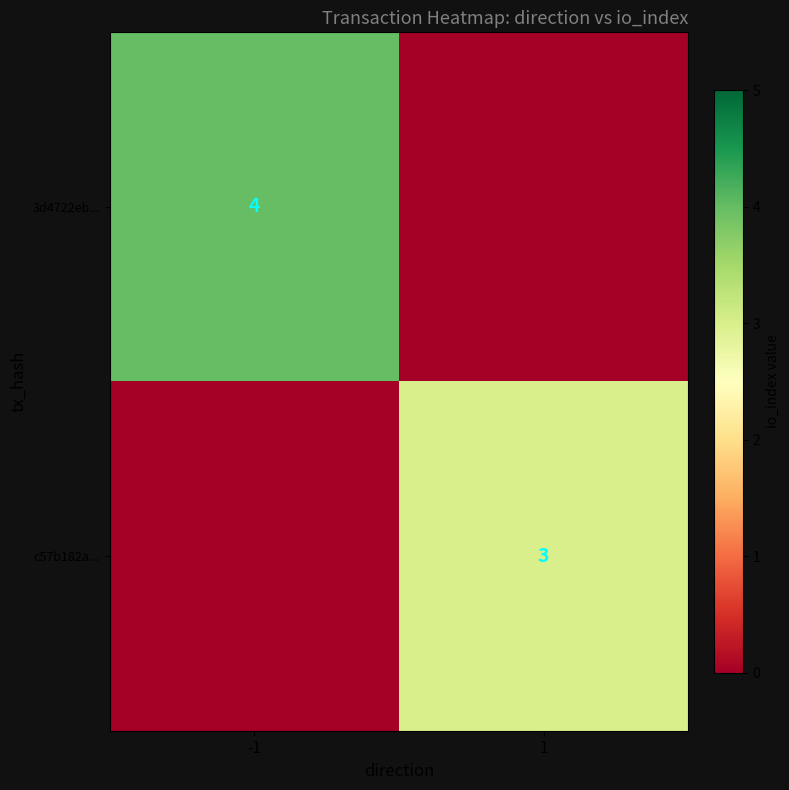

True or false: 3d4722eb... has a value of 4 at -1.

True